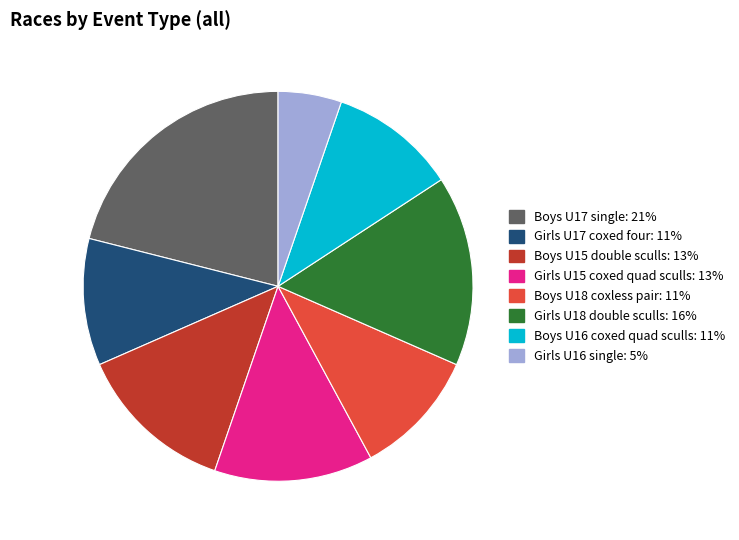

What is the smallest slice in the pie chart?

Girls U16 single